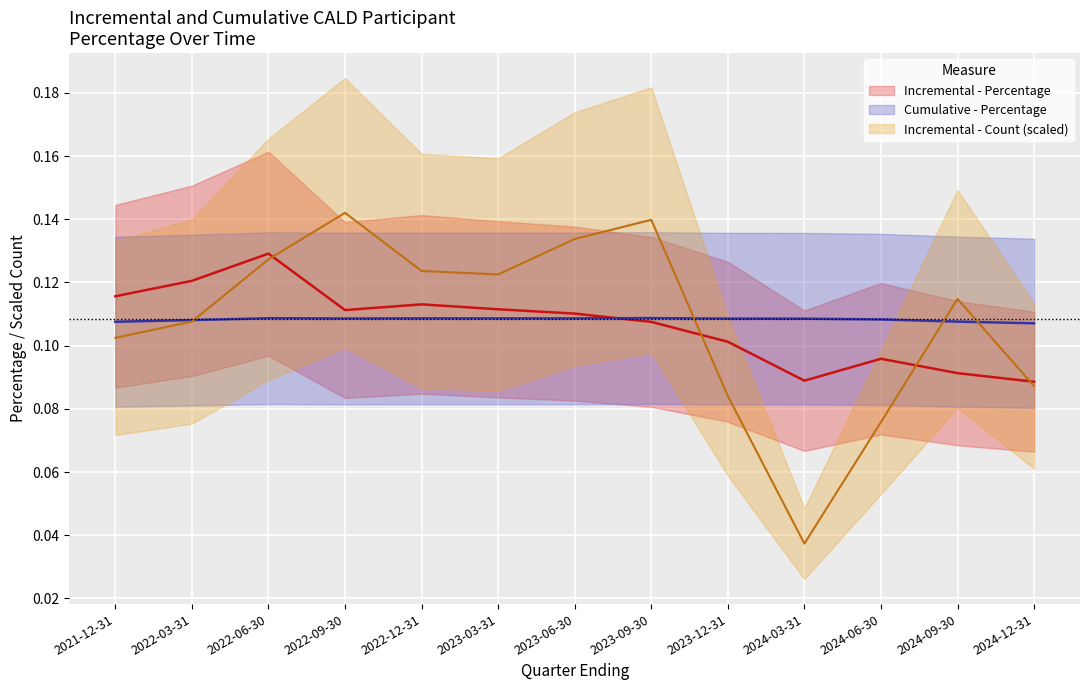

What is the value of the Cumulative - Percentage point at the 9th from the left?

0.1